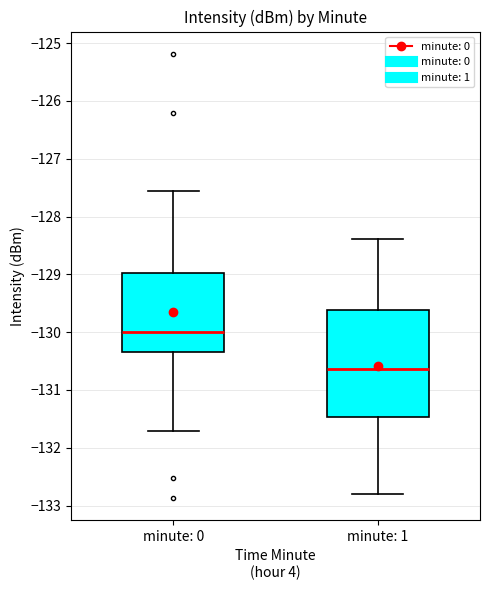

Reading left to right, transcribe this box plot: for each box, give where its median line is, the range the box spans, and where its two whiskers end, as read against the y-axis. The values are not printed on the chart, so give them approximately, as read against the axis.

minute: 0: median -130.0, box -130.3 to -129.0, whiskers -131.7 to -127.6
minute: 1: median -130.6, box -131.5 to -129.6, whiskers -132.8 to -128.4